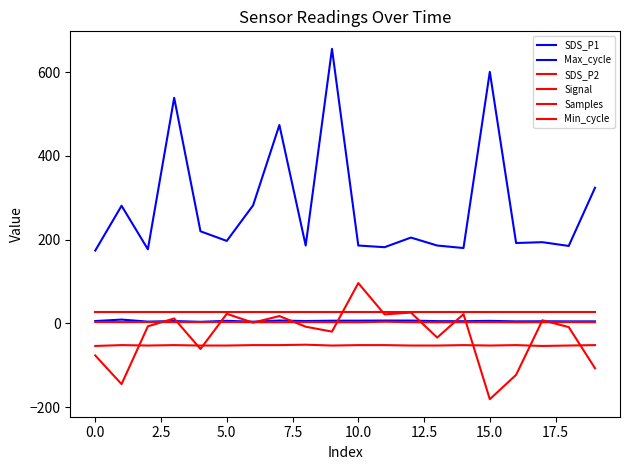

What is the difference between the second highest and minimum values in the SDS_P1 series?

3.0